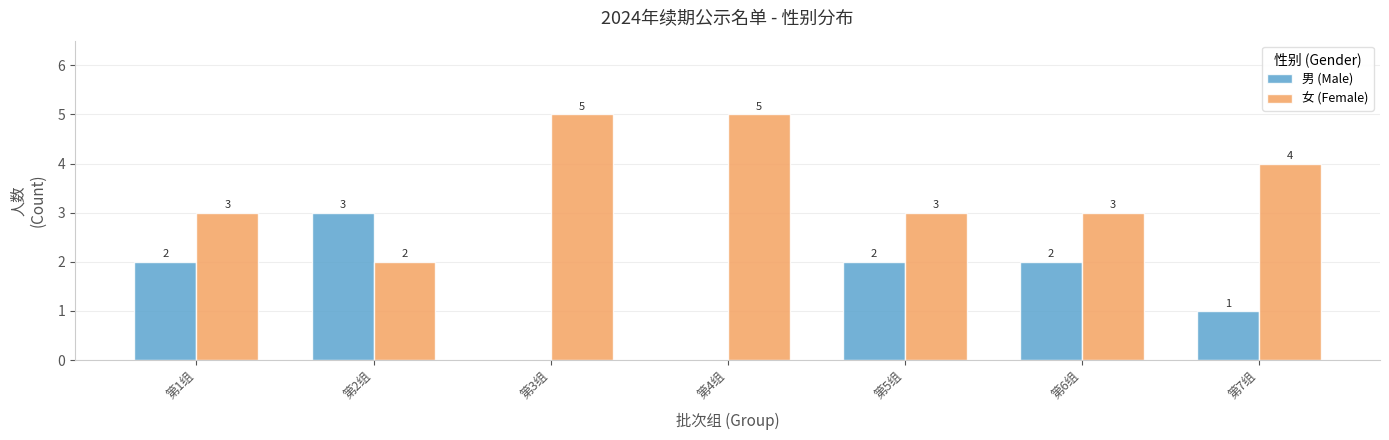

What is the total value across all series at 第1组?

5